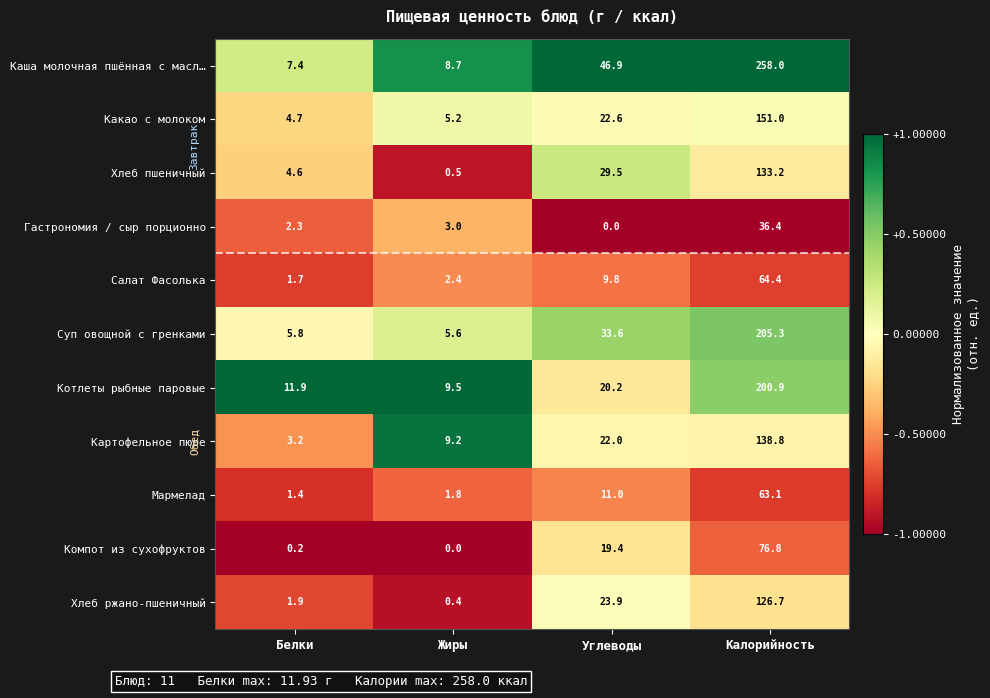

How many series are shown in this chart?

11